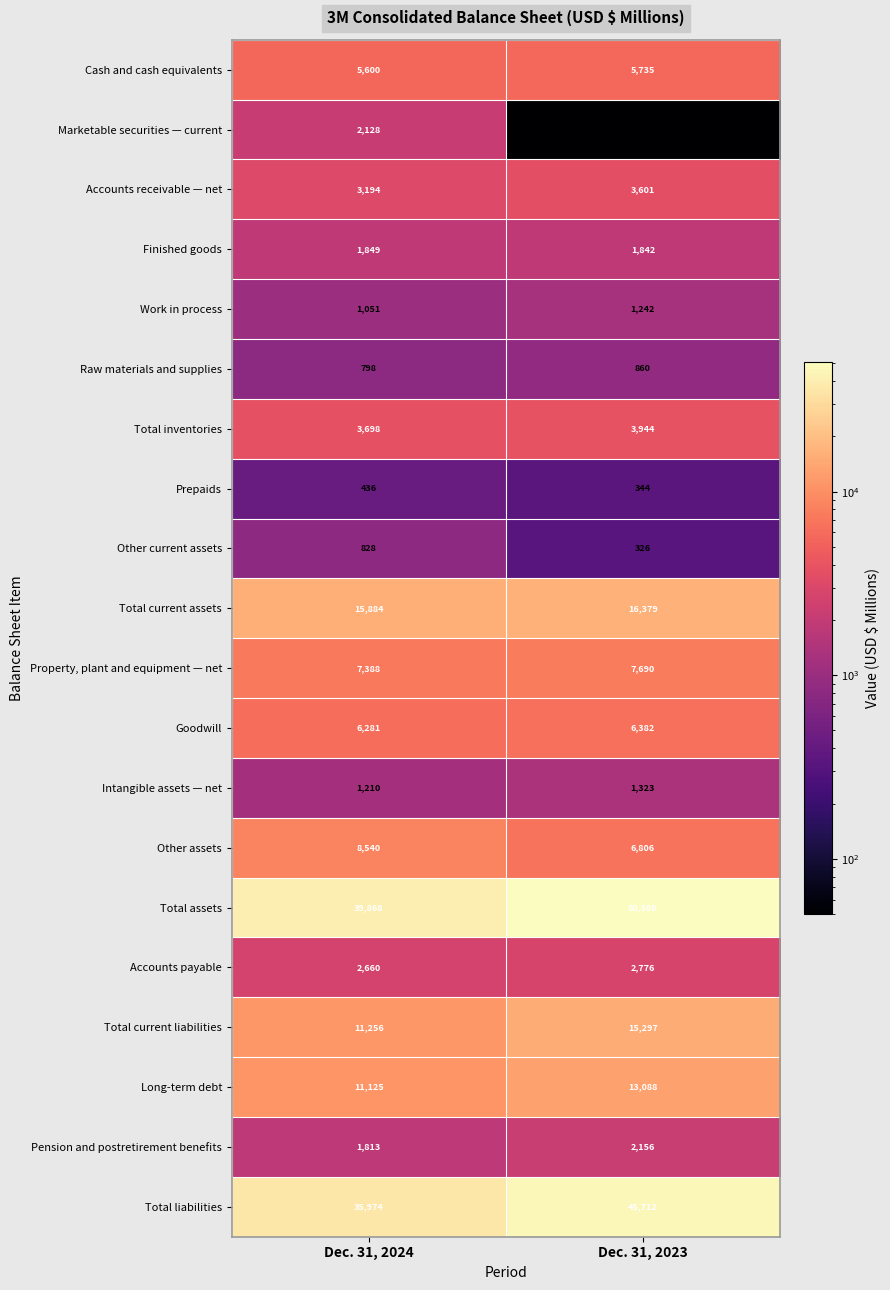

Which series changed the most between Dec. 31, 2024 and Dec. 31, 2023?

Total assets